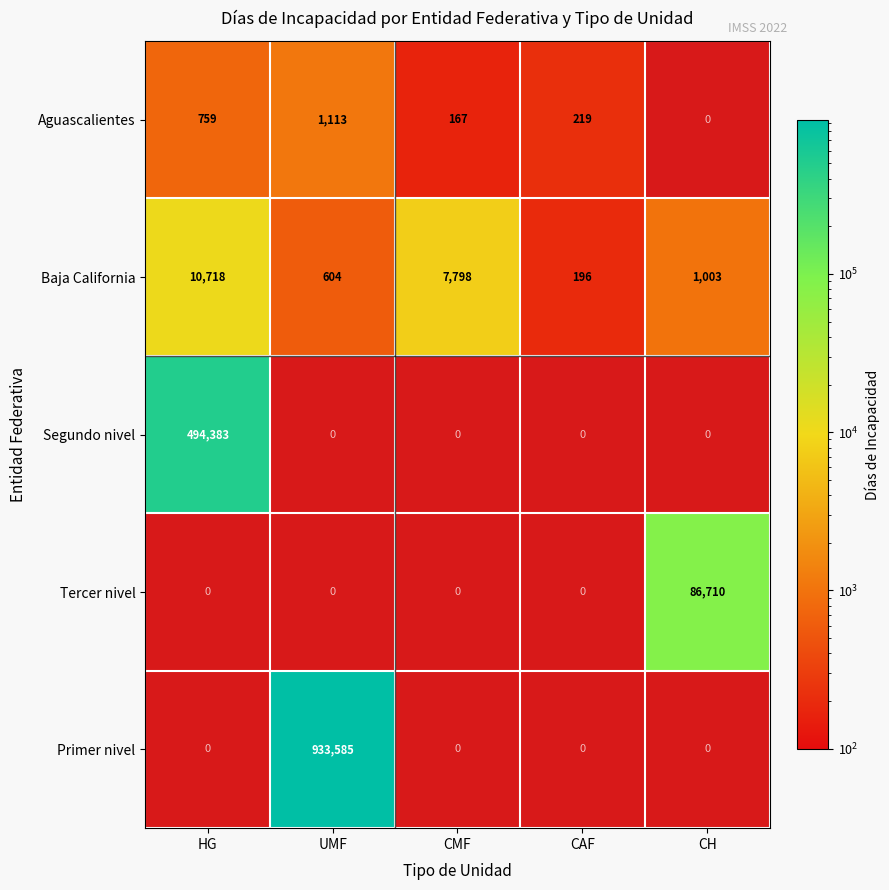

Is it true that Tercer nivel equals 86710 at CH?

True